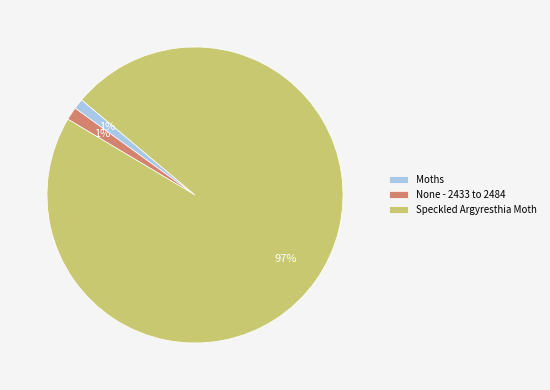

How many segments does this pie chart have?

3